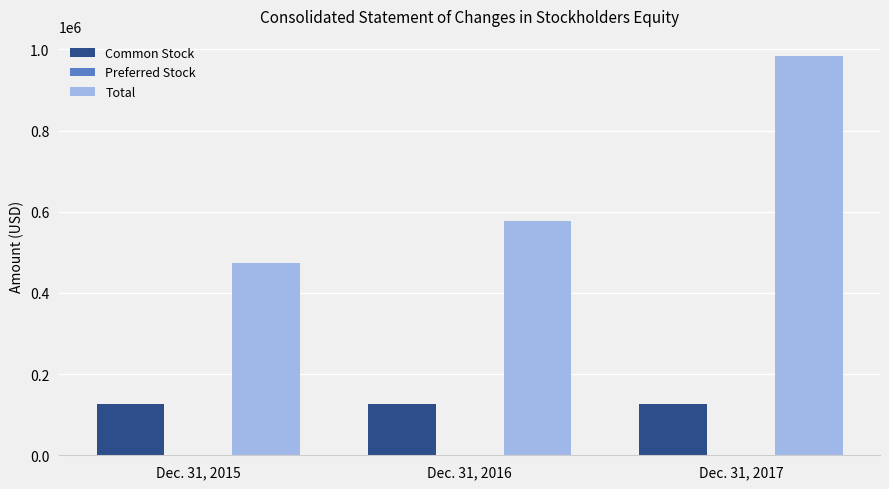

Is the value of Common Stock at Dec. 31, 2016 greater than the value of Total at Dec. 31, 2016?

No